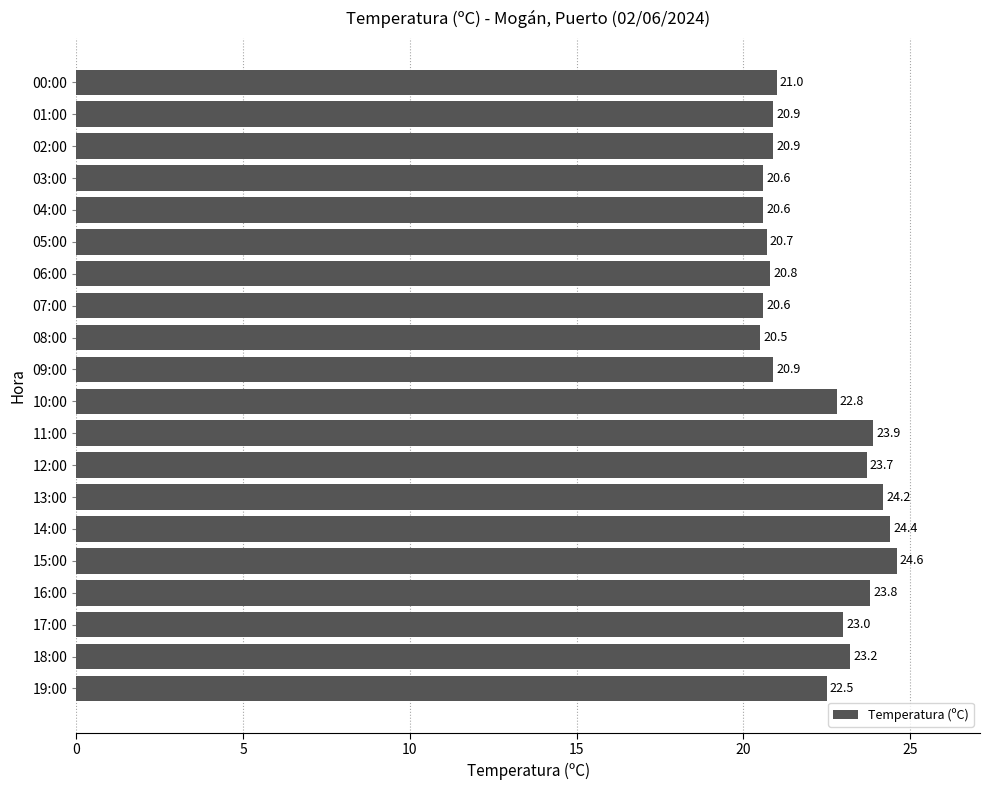

How many distinct data groups are displayed?

1